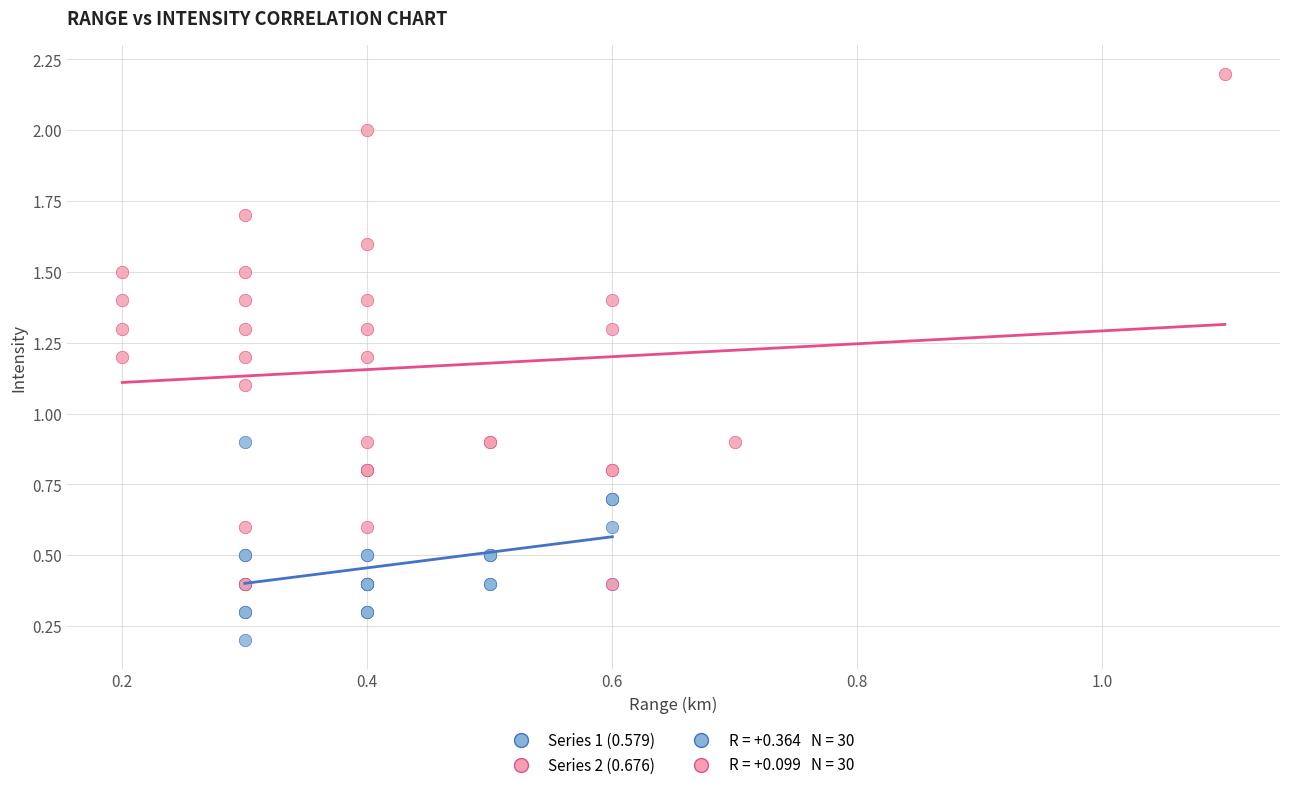

Which series contains the lowest Y value?

Series 1 (0.579)